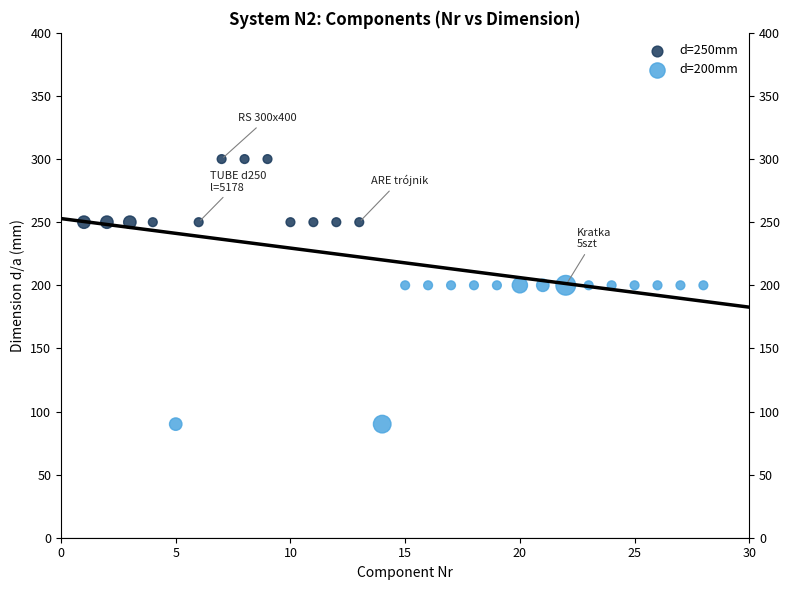

Which series reaches the maximum Y coordinate?

d=250mm